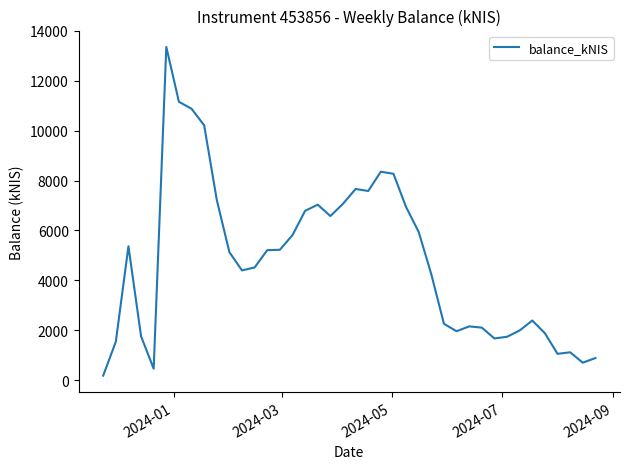

What is the maximum value shown in the chart?

13355.2